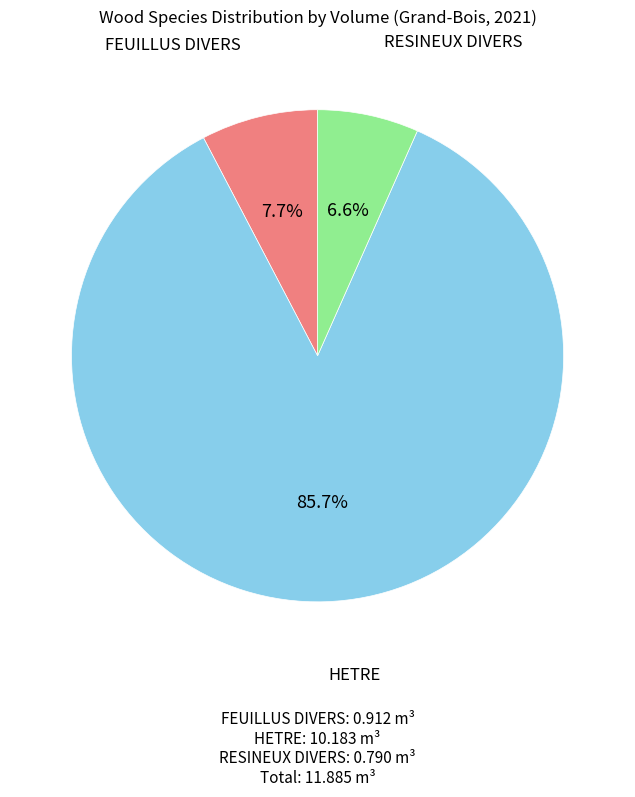

Is there a majority slice in this chart?

Yes